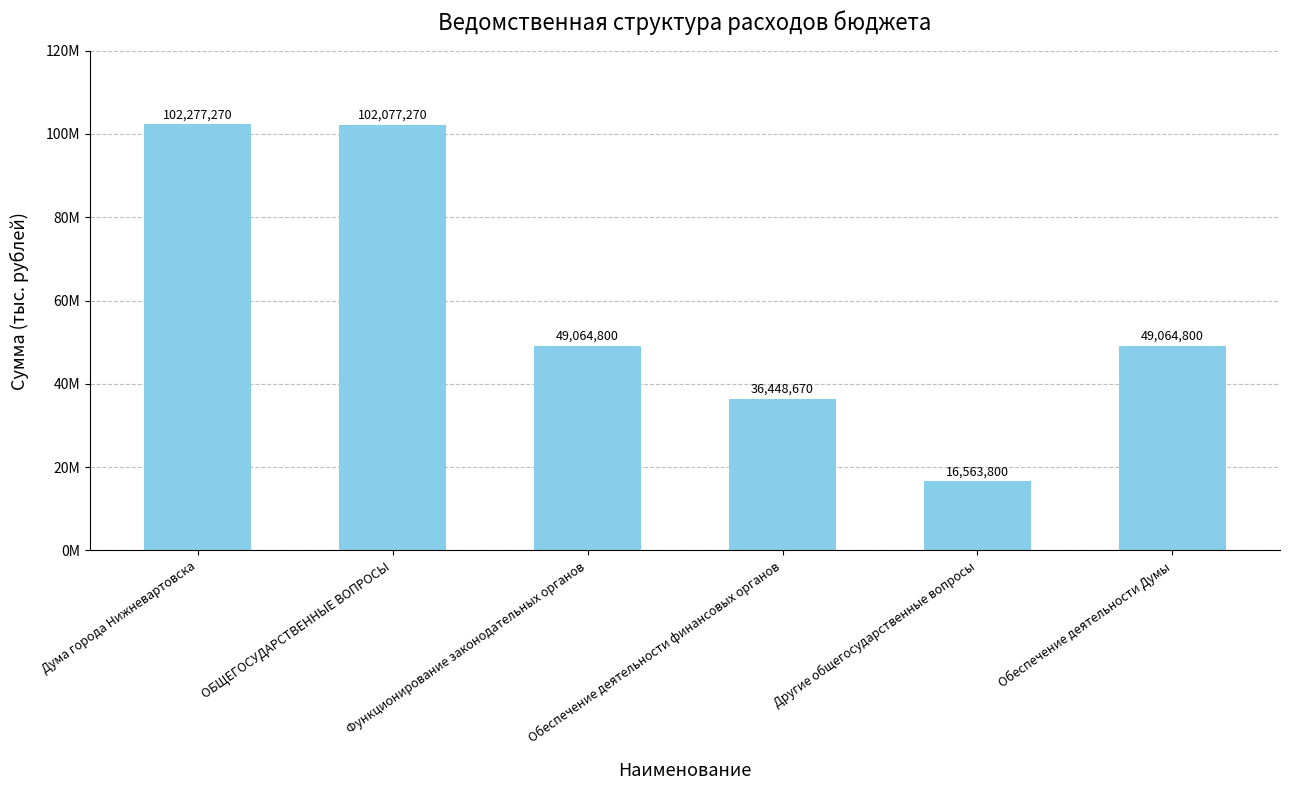

Rank the categories by value from highest to lowest.

Дума города Нижневартовска, ОБЩЕГОСУДАРСТВЕННЫЕ ВОПРОСЫ, Функционирование законодательных органов, Обеспечение деятельности Думы, Обеспечение деятельности финансовых органов, Другие общегосударственные вопросы